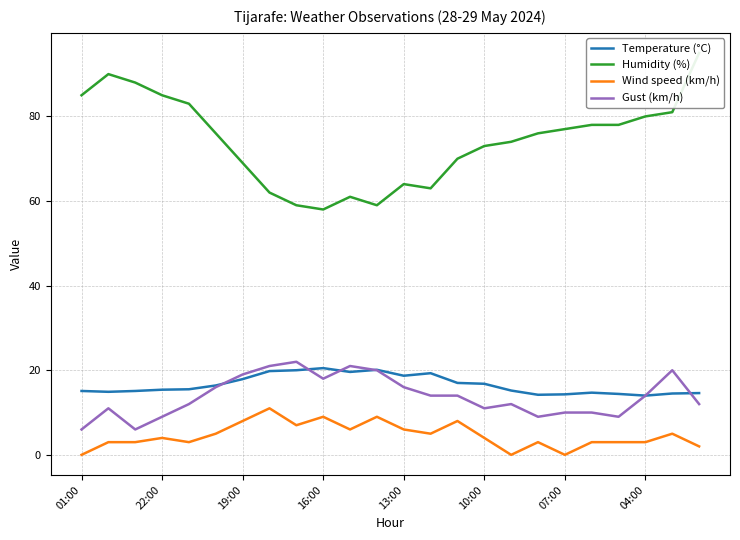

True or false: Wind speed (km/h) and Temperature (°C) cross at least once.

False